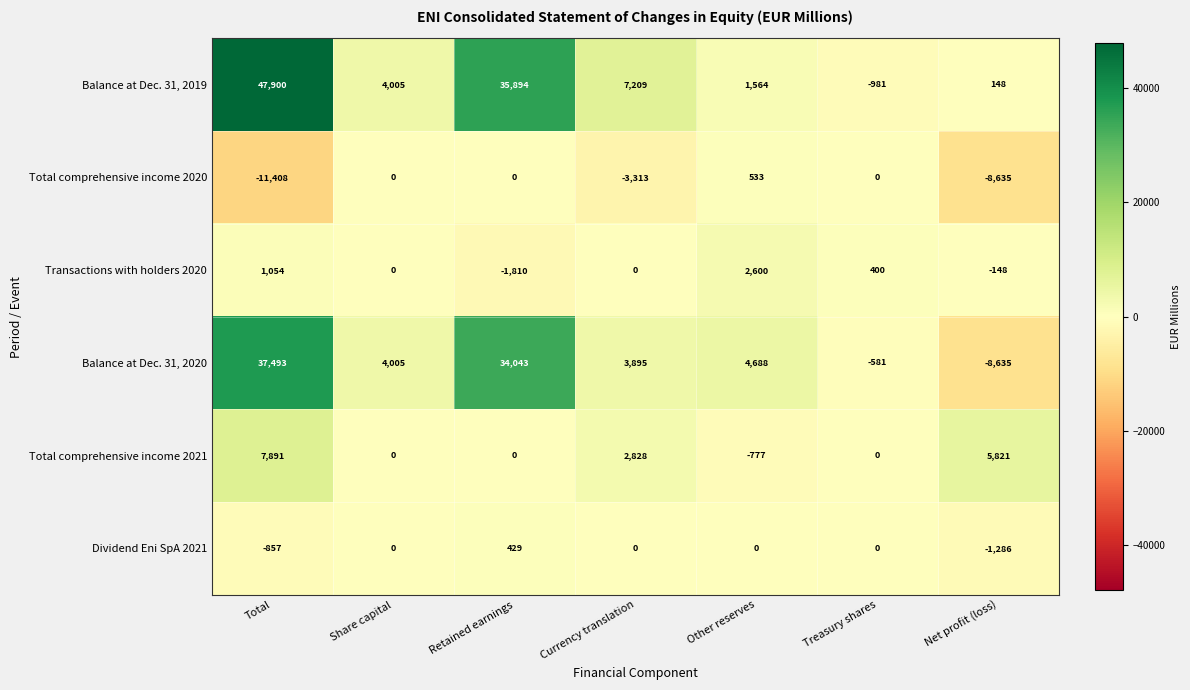

Which series has the largest total across all categories?

Balance at Dec. 31, 2019